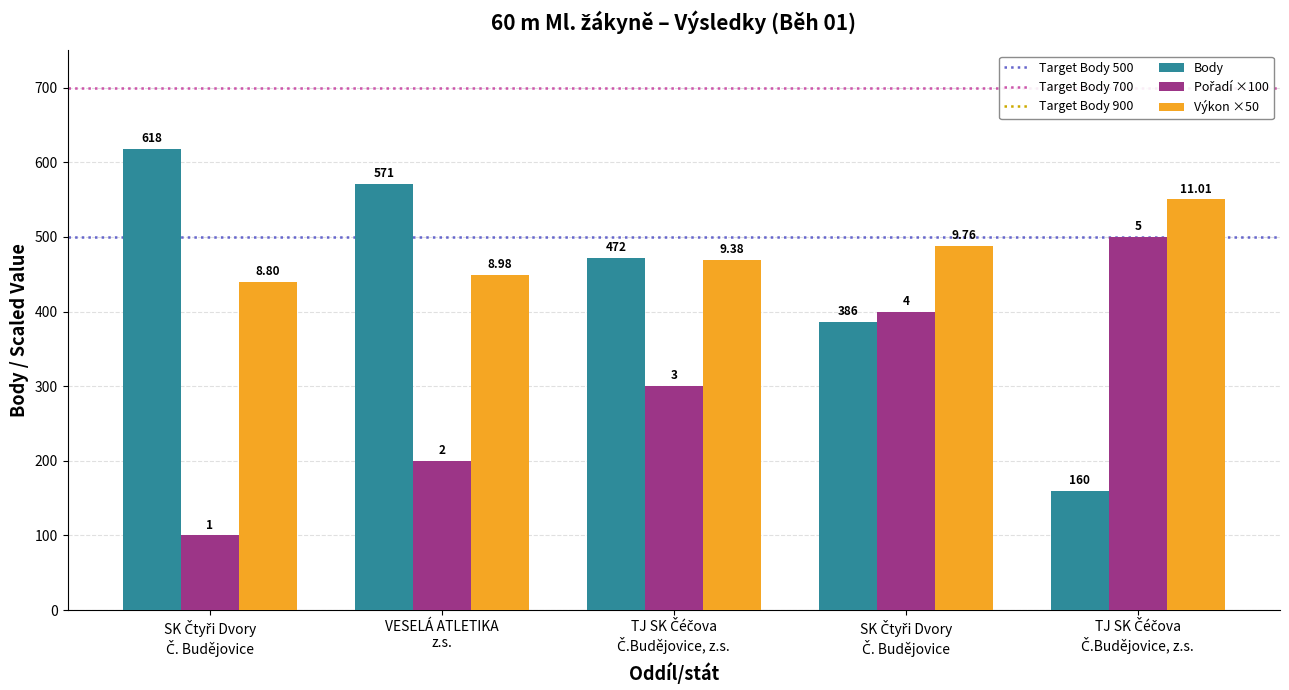

Between SK Čtyři Dvory
Č. Budějovice and SK Čtyři Dvory
Č. Budějovice, which is larger?

SK Čtyři Dvory
Č. Budějovice